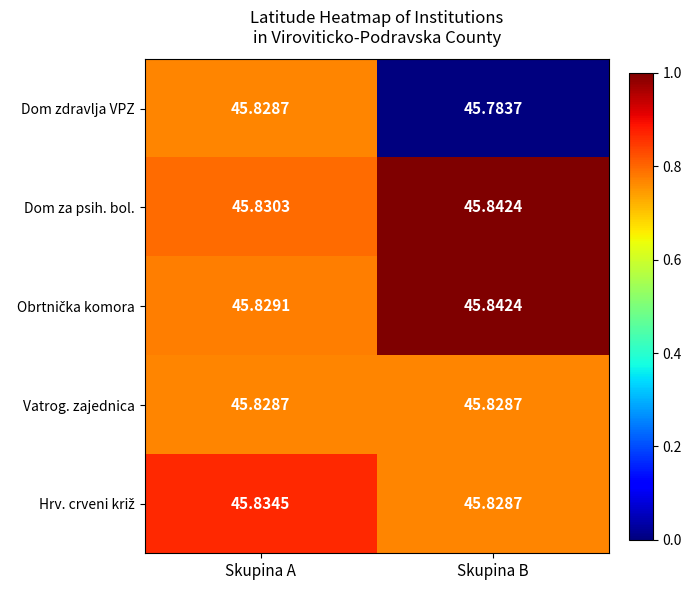

At which category does the chart reach its peak across all series?

Skupina B